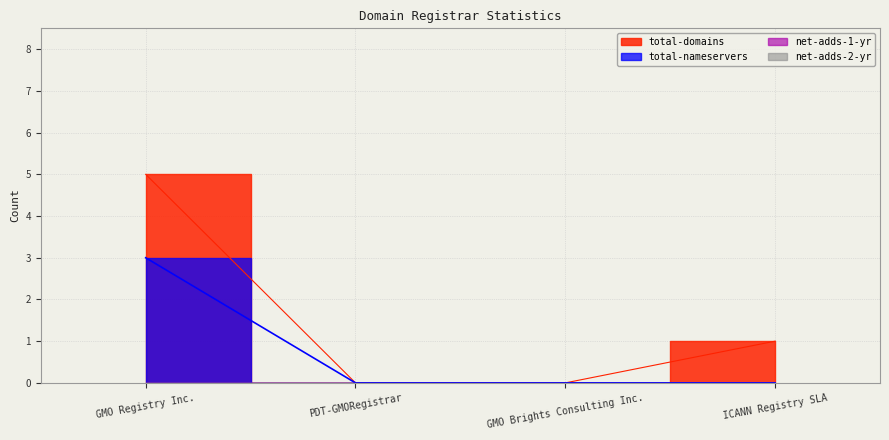

Which has a higher value, ICANN Registry SLA or PDT-GMORegistrar?

ICANN Registry SLA